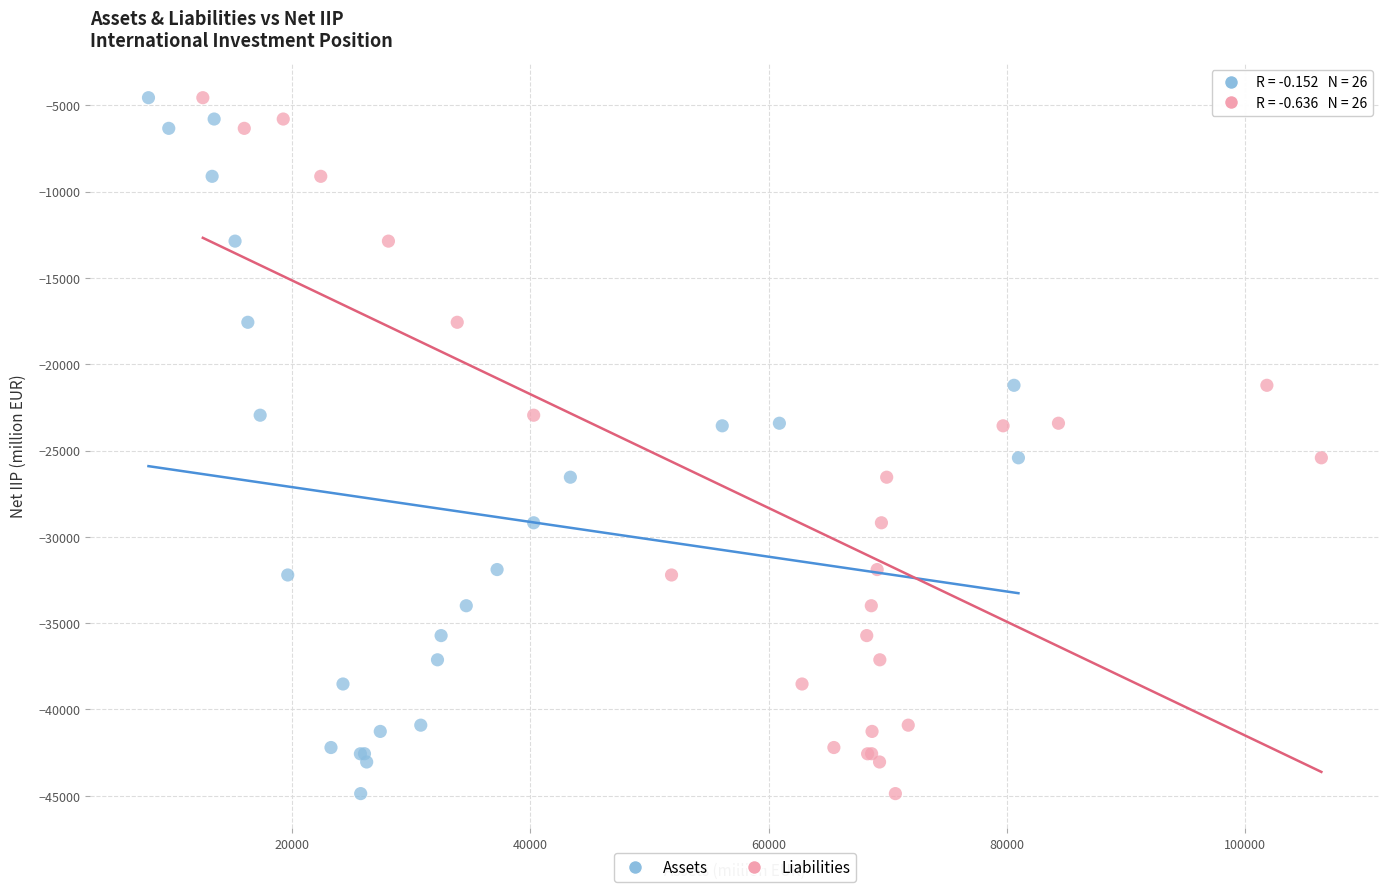

What are all the series names shown in the legend?

Assets, Liabilities